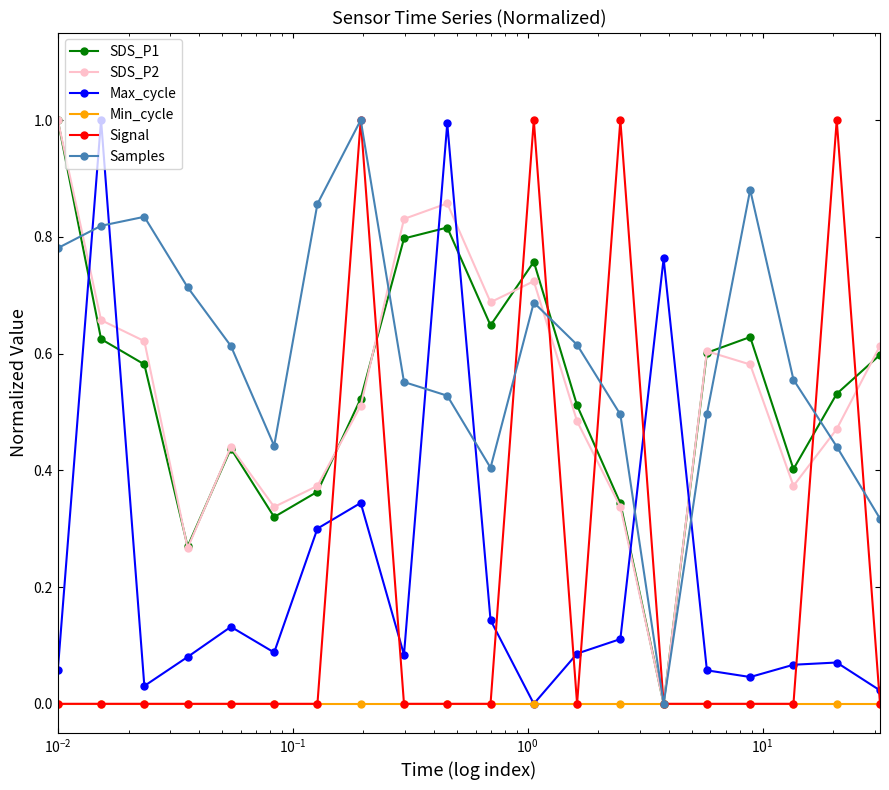

How many interior local valleys does the SDS_P2 series have?

5